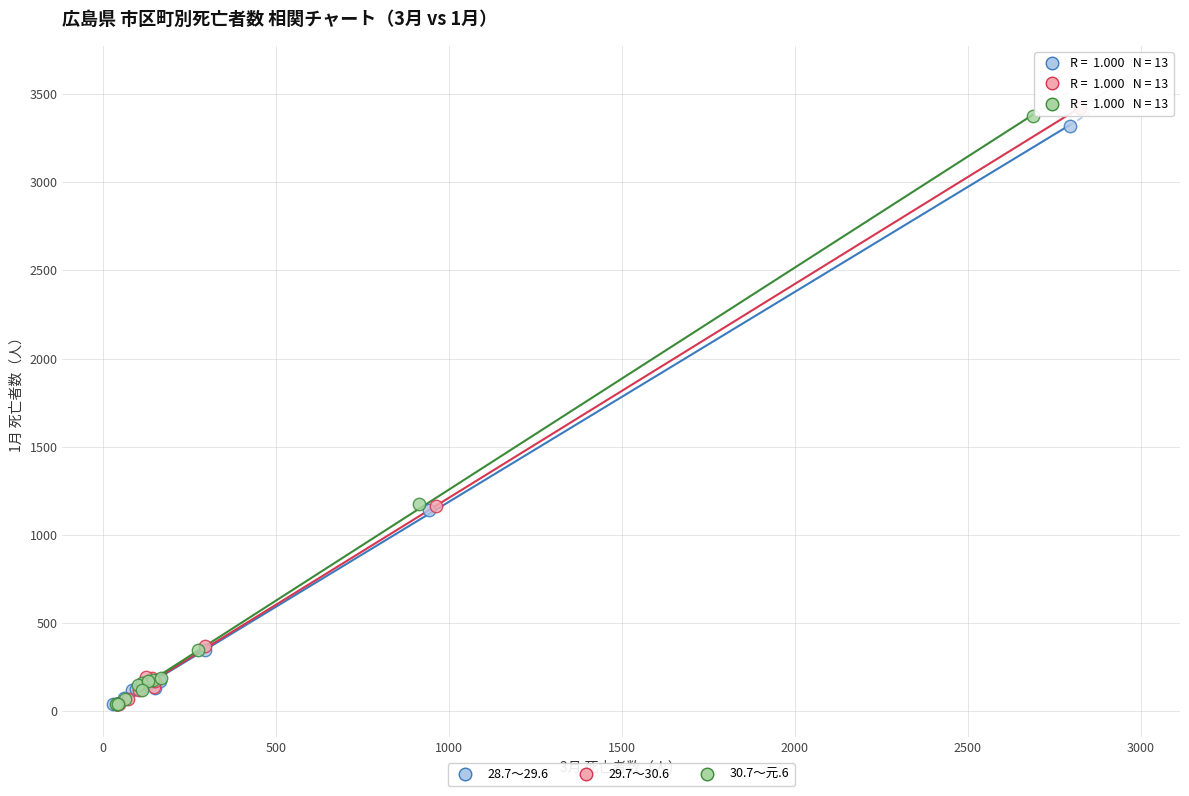

Which series has the widest spread of Y values?

29.7～30.6